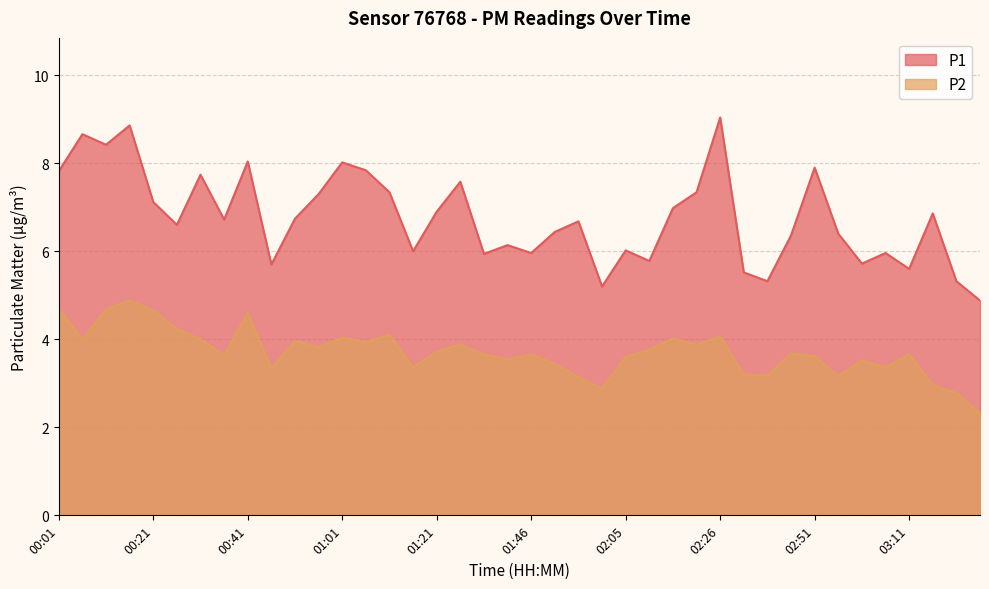

At which label does P1 reach its minimum?

03:27